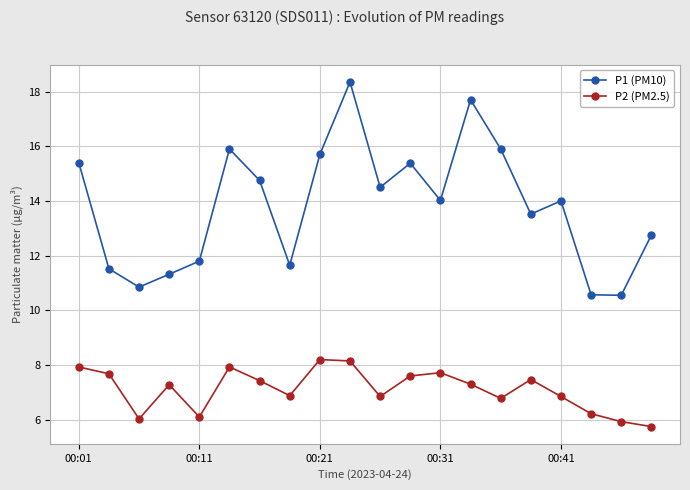

List the series in order of their overall mean, lowest first.

P2 (PM2.5), P1 (PM10)